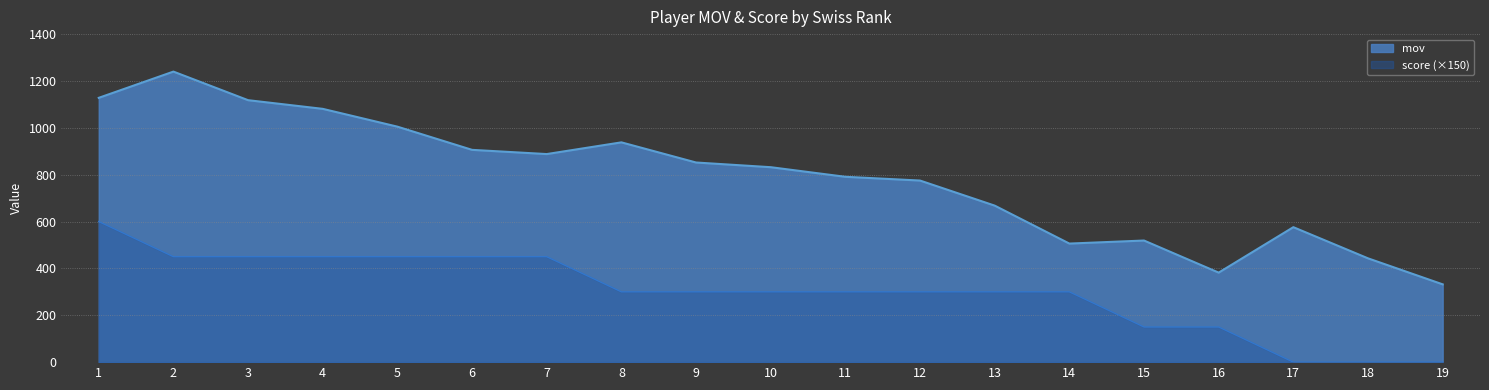

What is the difference between the maximum and minimum values in the score series?

600